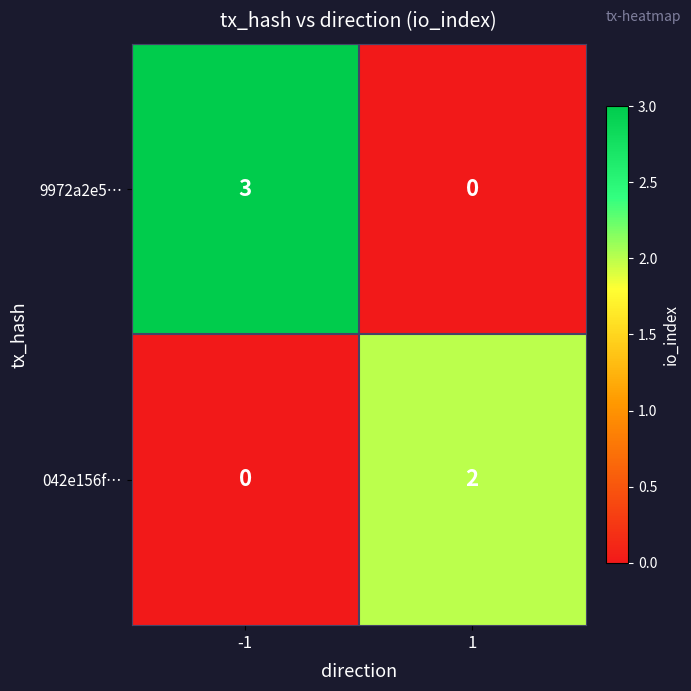

Rank the series by their average value, from highest to lowest.

9972a2e5…, 042e156f…